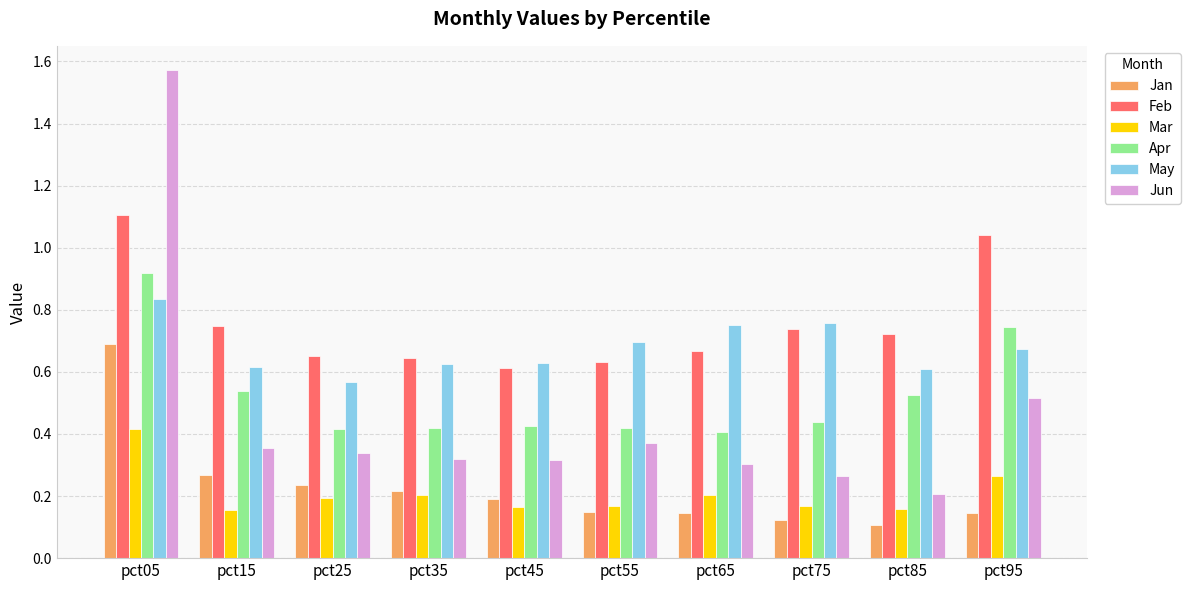

At which category does the chart reach its peak across all series?

pct05